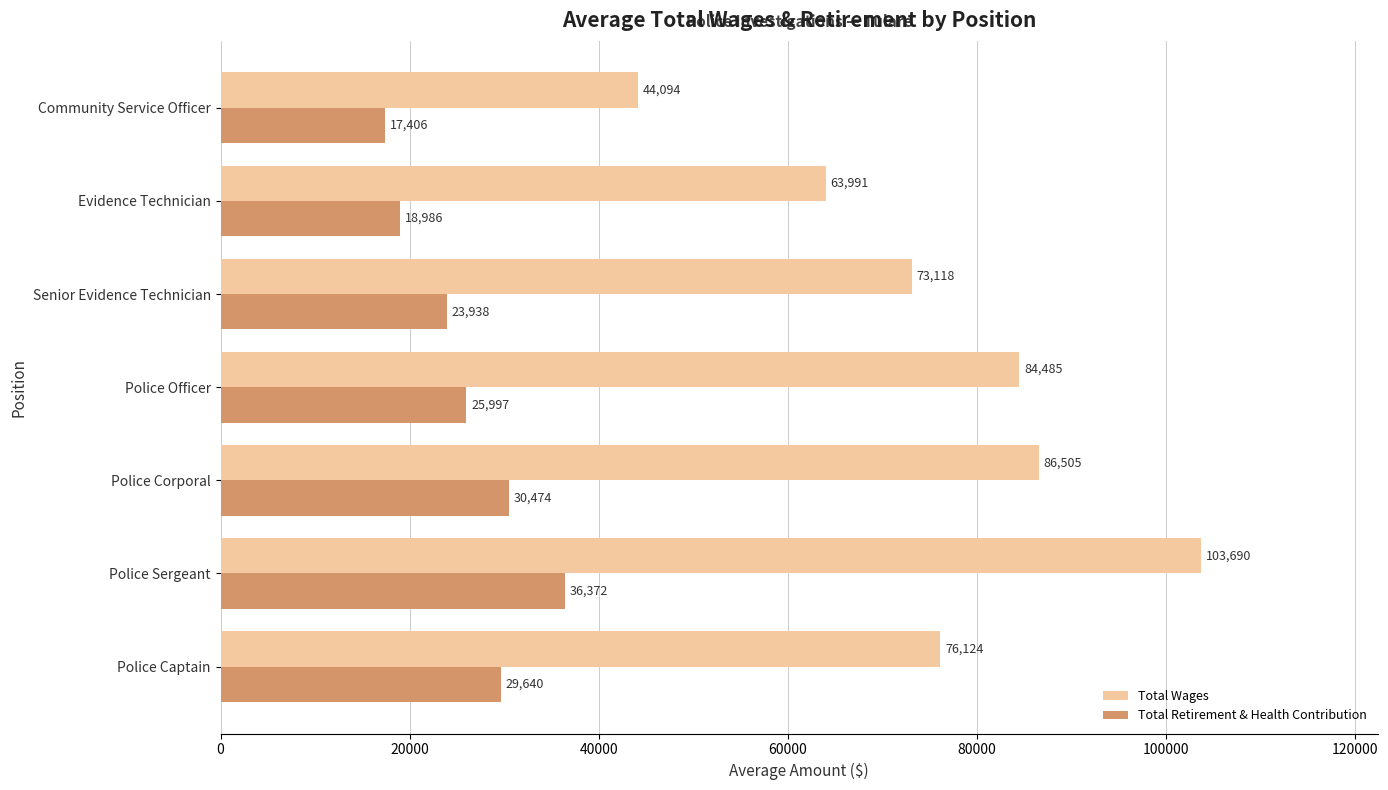

What is the difference between the maximum and minimum values in the Total Retirement & Health Contribution series?

18966.5